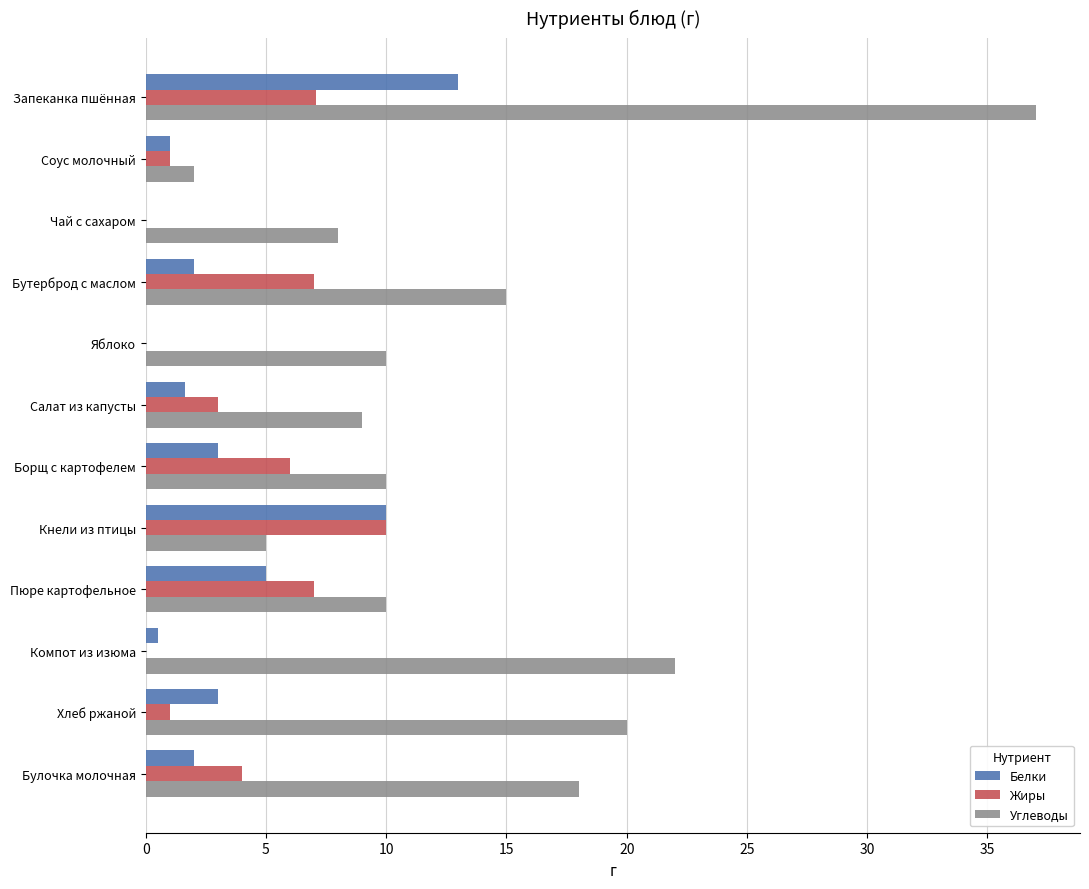

Which category has the highest value across all series?

Запеканка пшённая